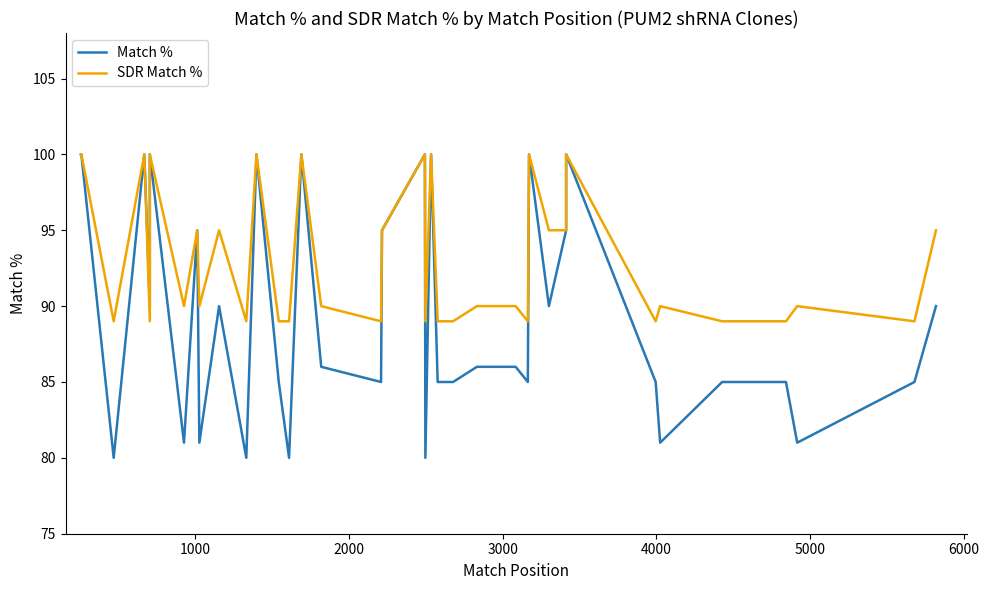

What is the average value of the SDR Match % series?

93